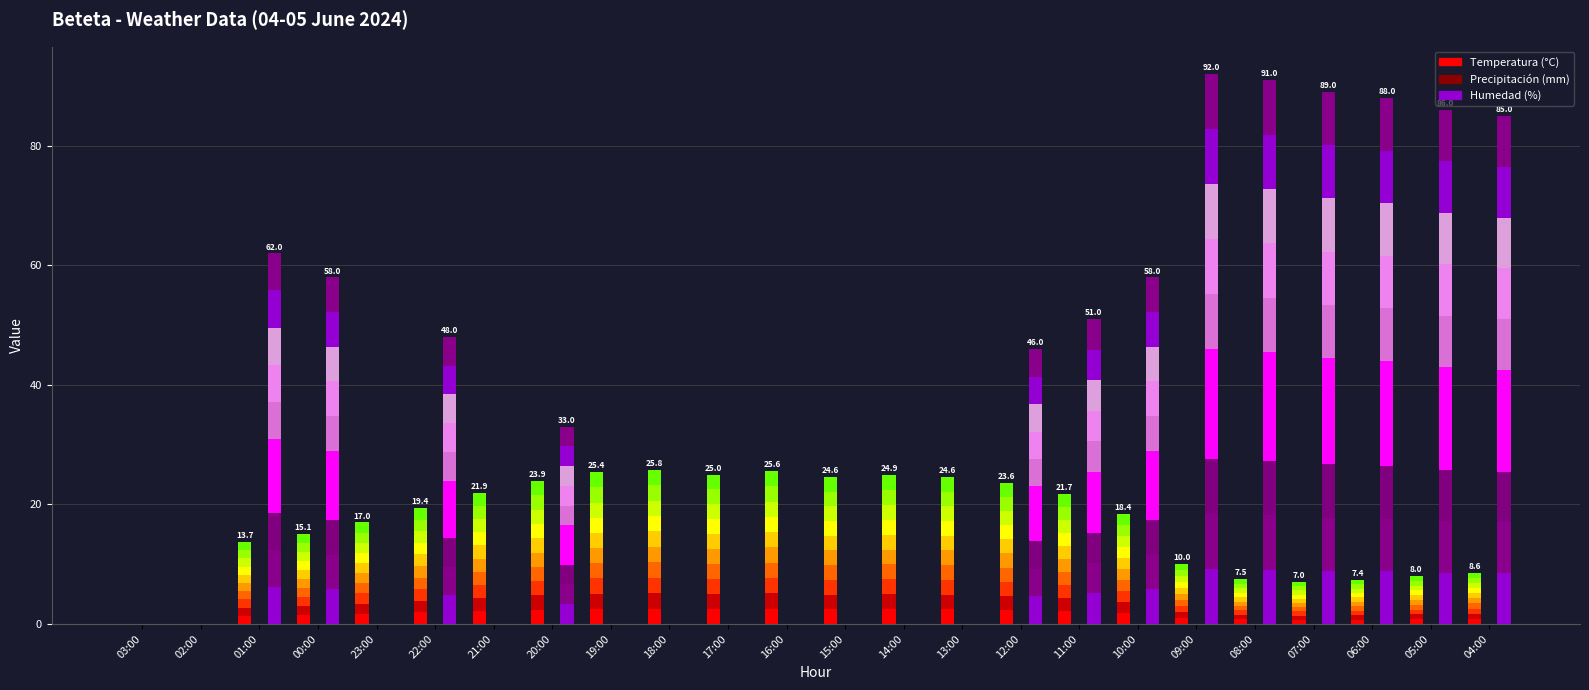

Which series has the largest total across all categories?

Humedad (%)